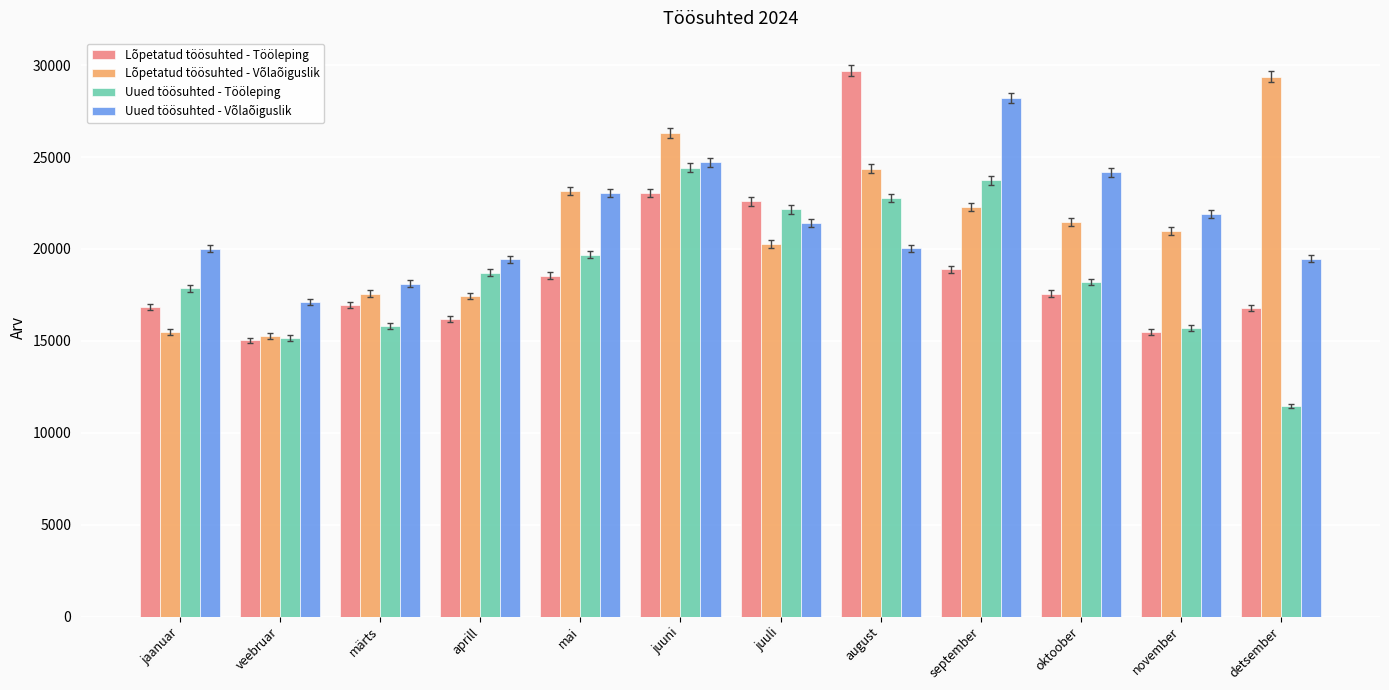

What are all the series names shown in the legend?

Lõpetatud töösuhted - Tööleping, Lõpetatud töösuhted - Võlaõiguslik, Uued töösuhted - Tööleping, Uued töösuhted - Võlaõiguslik